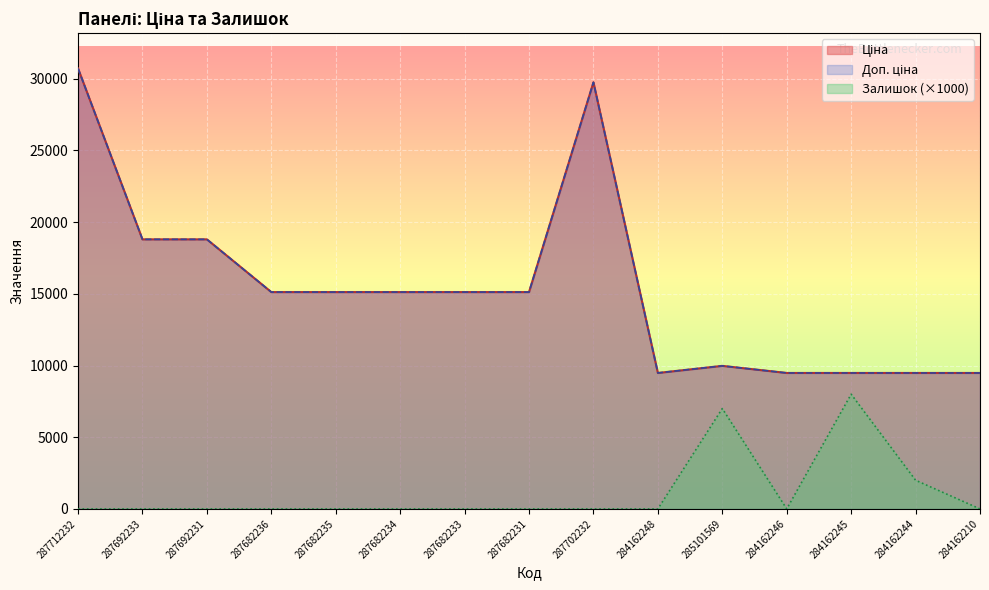

What is the average value of the Залишок series?

1133.3